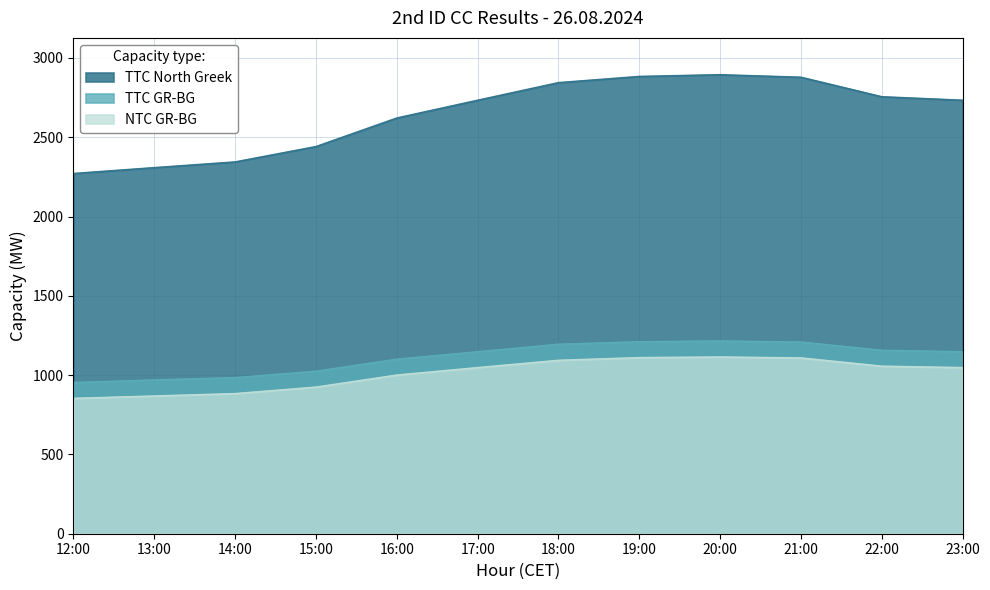

Read the NTC GR-BG value at 13:00, to the nearest 50.

850